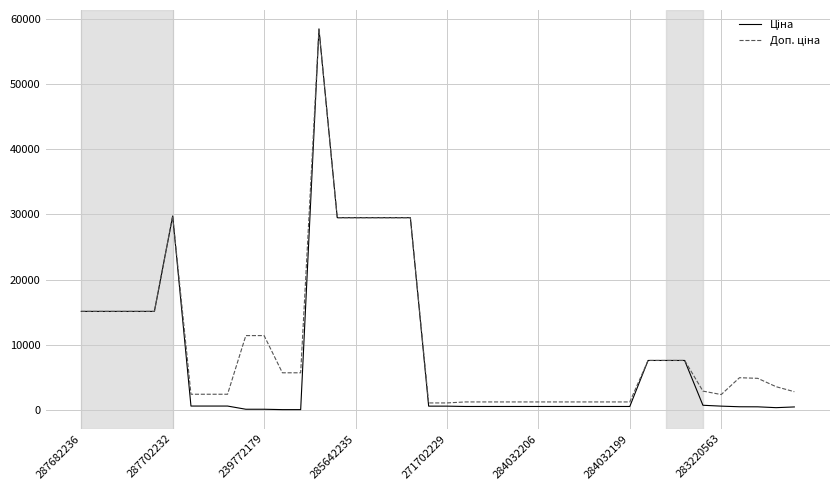

Reading right to left, what are all the values shown in this chart?

Ціна: 467.3	357.4	485.4	495.0	591.6	724.5	7596.5	7596.5	7596.5	539.0	539.0	539.0	539.0	539.0	539.0	539.0	539.0	539.0	539.0	589.9	589.9	29491.5	29491.5	29491.5	29491.5	29491.5	58426.5	57.0	57.0	114.1	114.1	603.7	603.7	603.7	29747.2	15120.0	15120.0	15120.0	15120.0	15120.0
Доп. ціна: 2803.6	3573.9	4853.8	4950.4	2366.5	2897.8	7596.5	7596.5	7596.5	1235.4	1235.4	1235.4	1235.4	1235.4	1235.4	1235.4	1235.4	1235.4	1235.4	1081.7	1081.7	29491.5	29491.5	29491.5	29491.5	29491.5	58426.5	5705.0	5705.0	11410.0	11410.0	2414.8	2414.8	2414.8	29747.2	15120.0	15120.0	15120.0	15120.0	15120.0